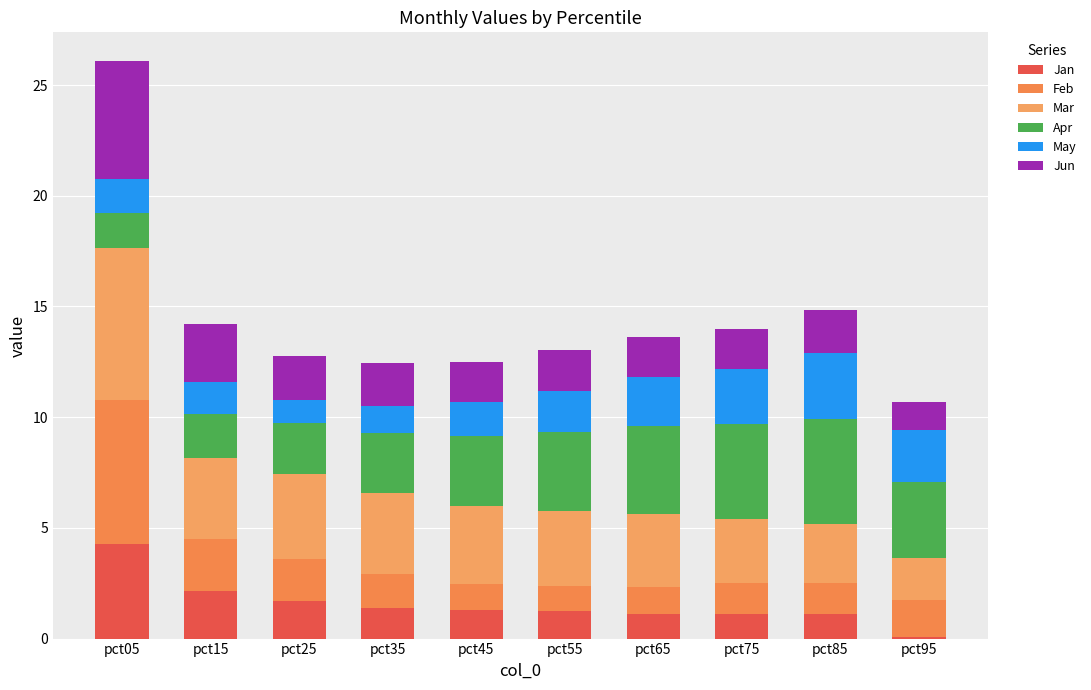

Are the bars grouped side by side (vs. stacked)?

No